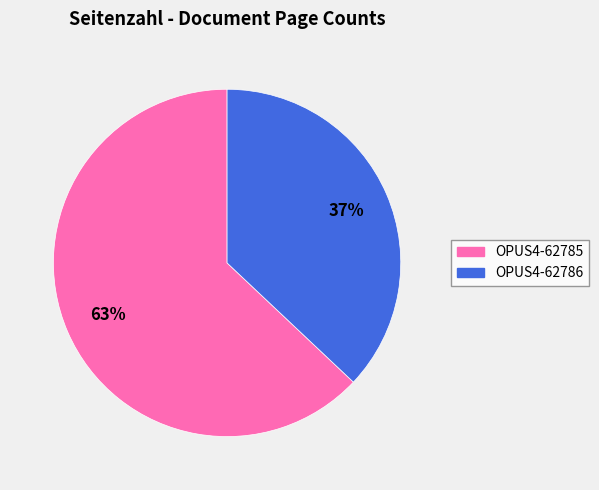

Approximately how many times larger is the value at OPUS4-62786 compared to OPUS4-62785?

0.6